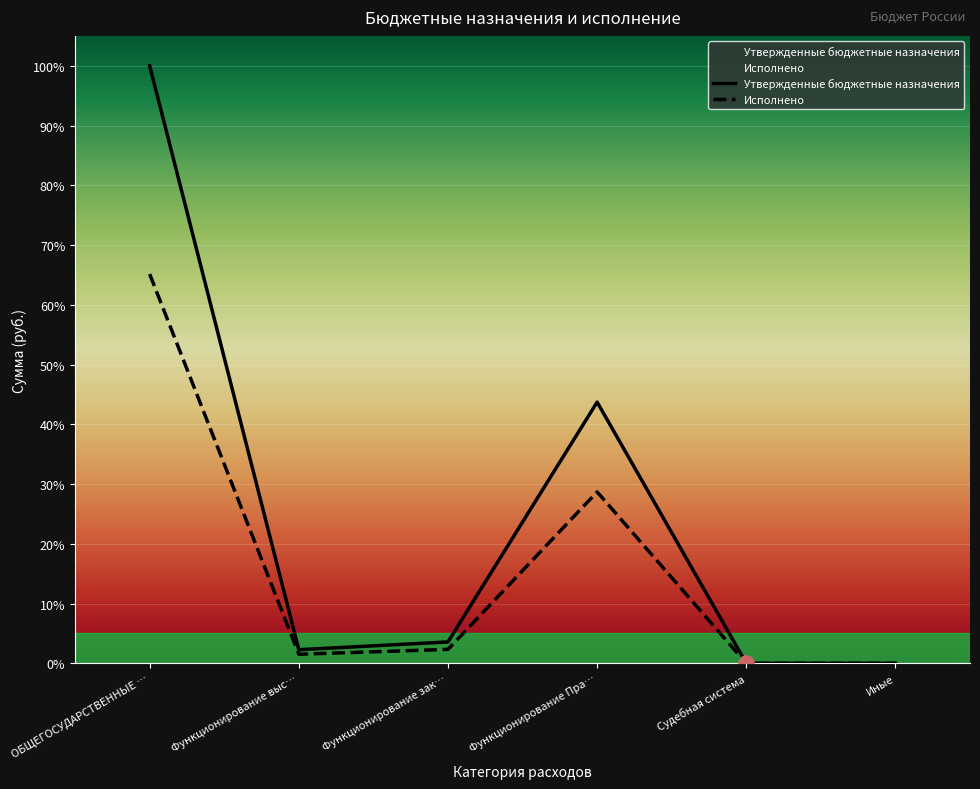

Which series has the largest total across all categories?

Утвержденные бюджетные назначения